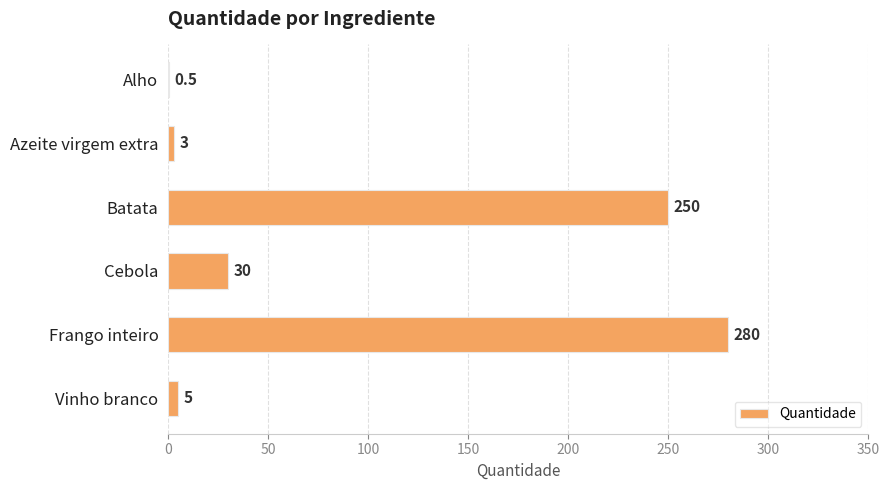

True or false: the data shows 7.4 at Cebola.

False